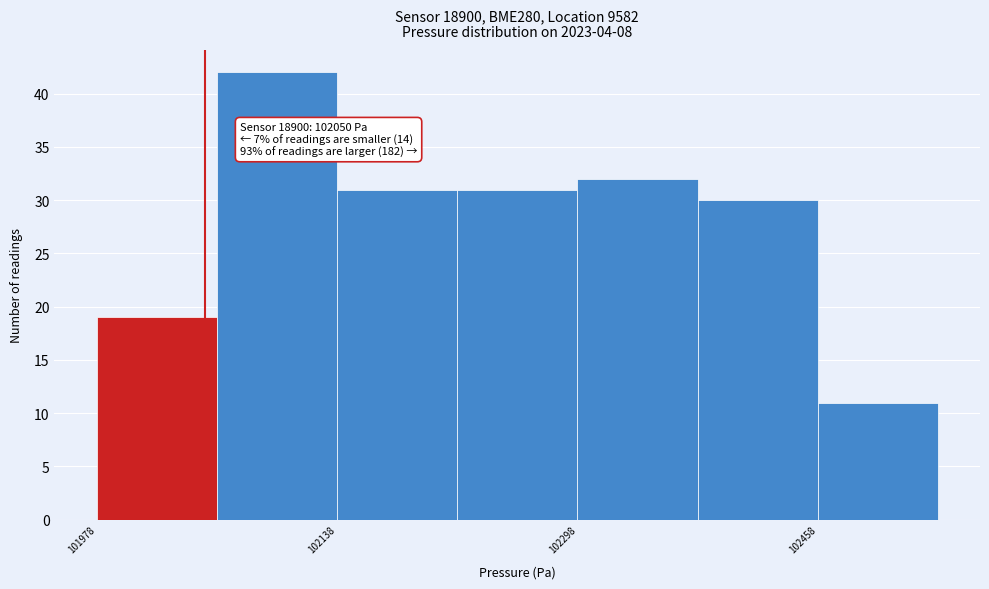

Over which range of the x-axis is the bar tallest?

102060 to 102140